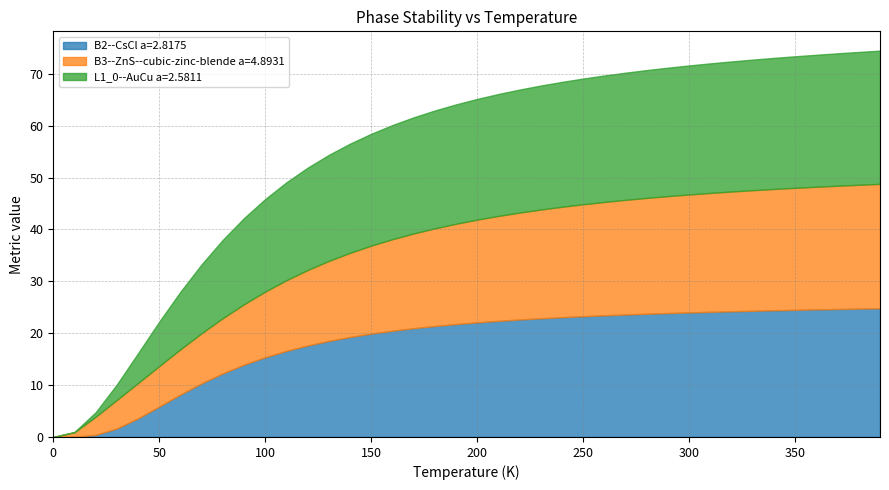

What is the total value across all series at 190.0?

64.1